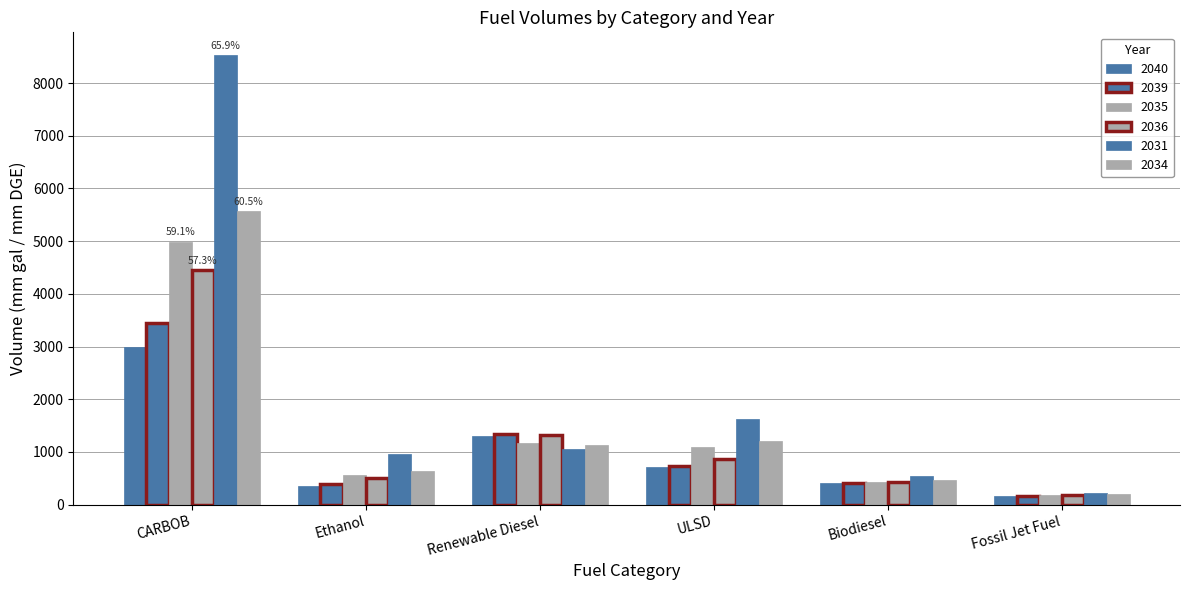

At which category does the chart reach its peak across all series?

CARBOB